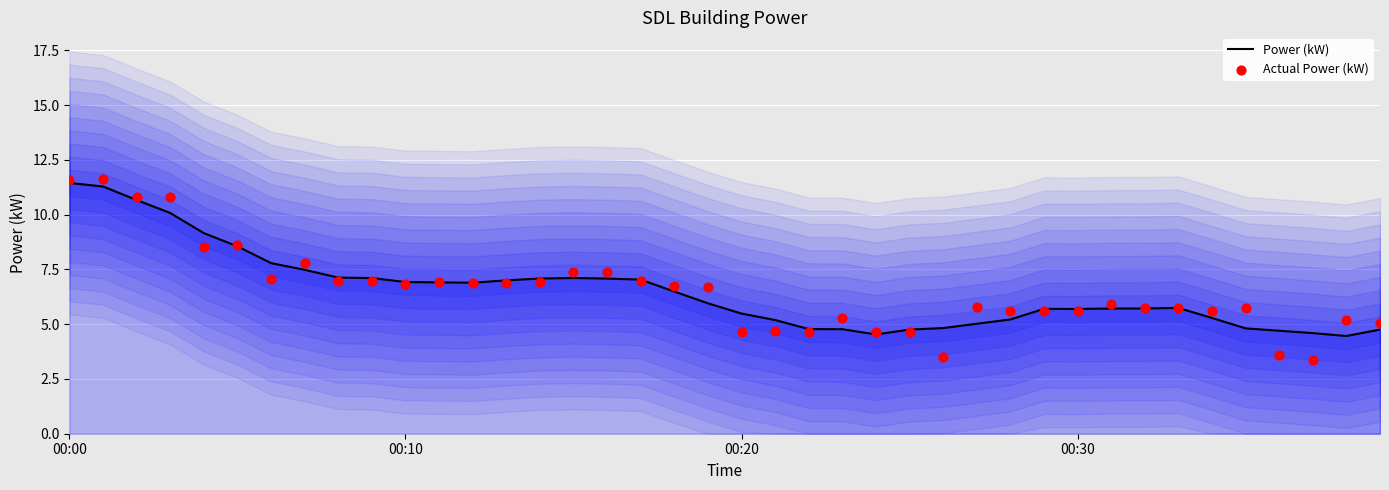

Which series has the largest Y range (max minus min)?

Actual Power (kW)